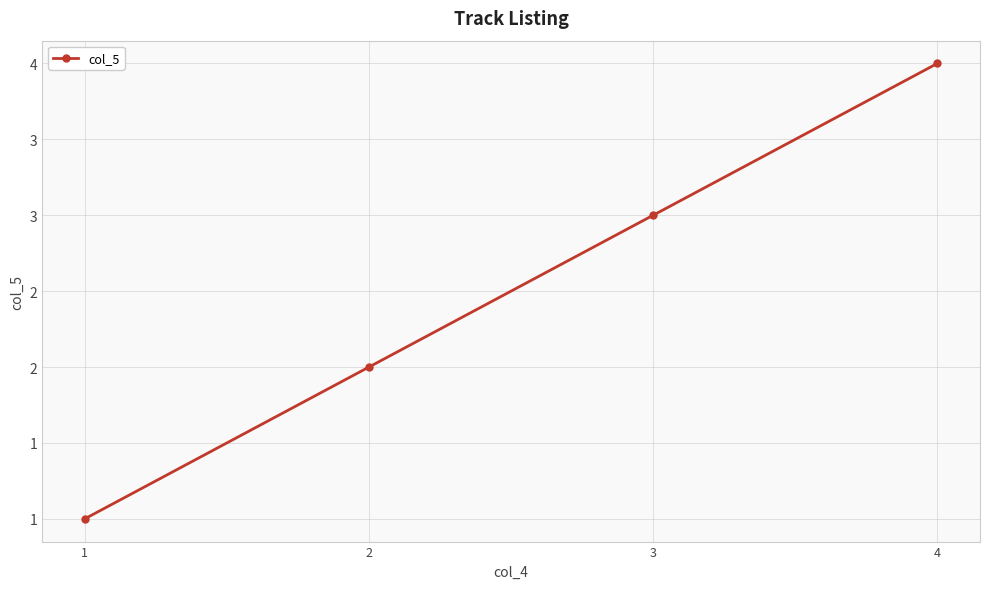

True or false: the data has more than 1 interior local peaks.

False